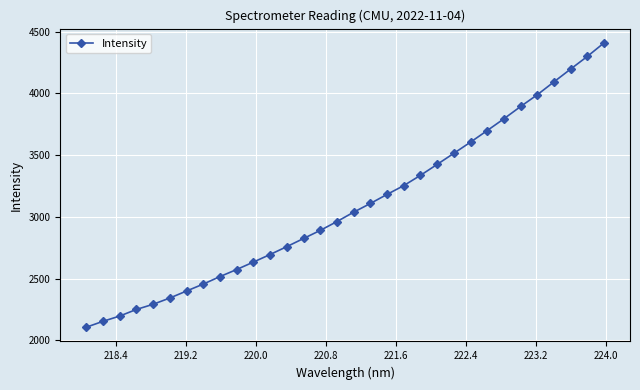

What is the difference between the maximum and minimum values?

2302.5